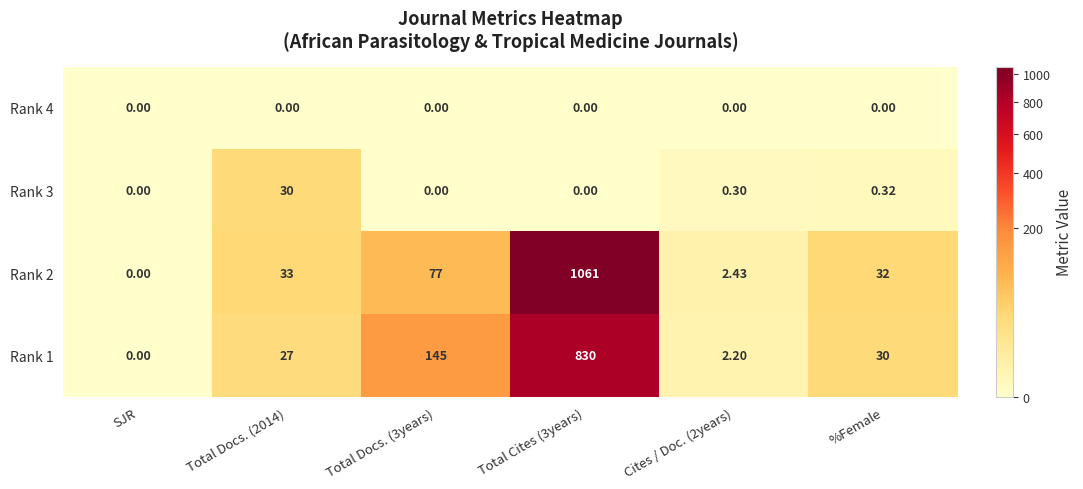

At which label is Rank 3 closest to 15?

%Female